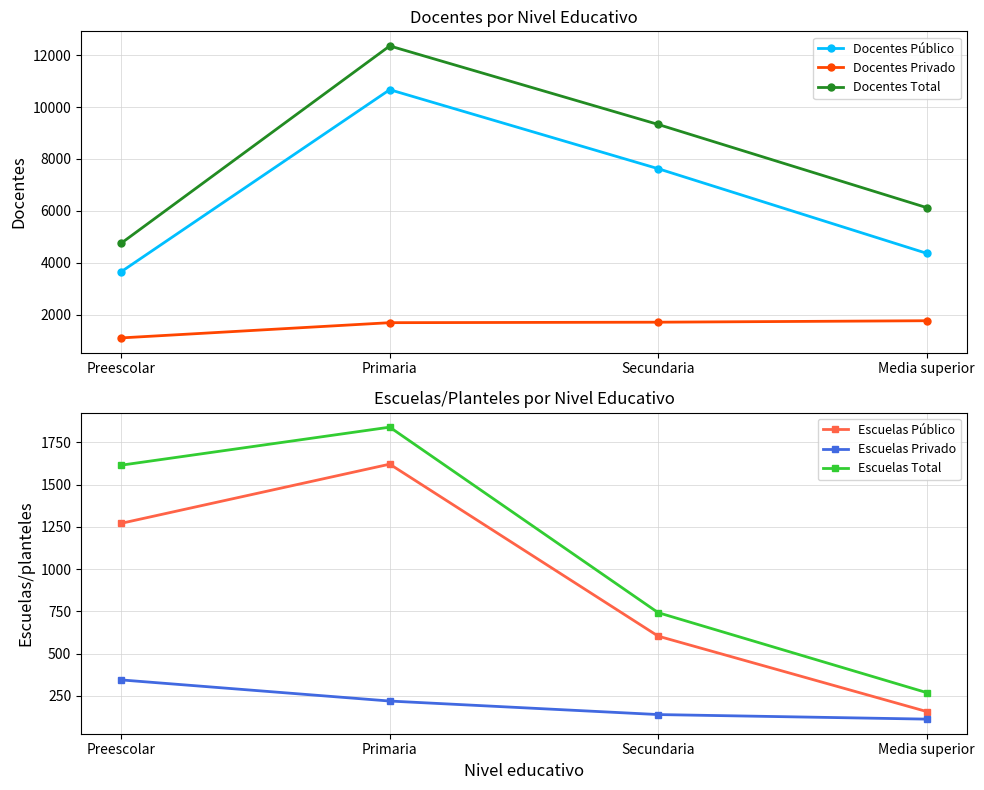

Is the value of Escuelas Privado at Secundaria greater than the value of Escuelas Público at Primaria?

No